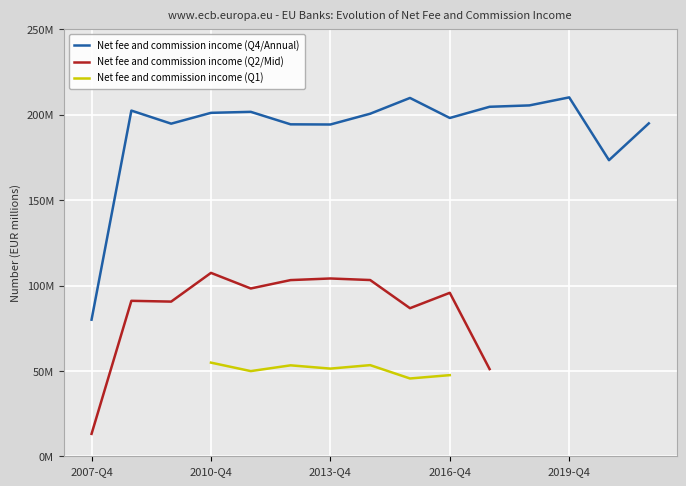

Is the value of Net fee and commission income (Q4/Annual) at 2019-Q4 greater than the value of Net fee and commission income (Q1) at 2019-Q4?

No